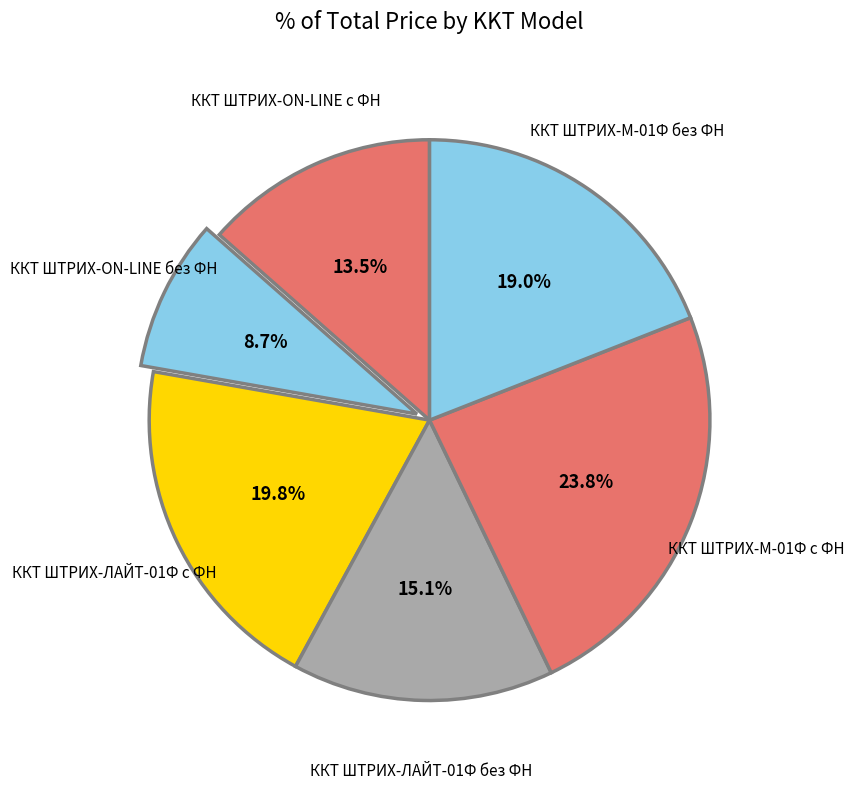

Is the sum of ККТ ШТРИХ-М-01Ф без ФН and ККТ ШТРИХ-ЛАЙТ-01Ф с ФН greater than half?

No